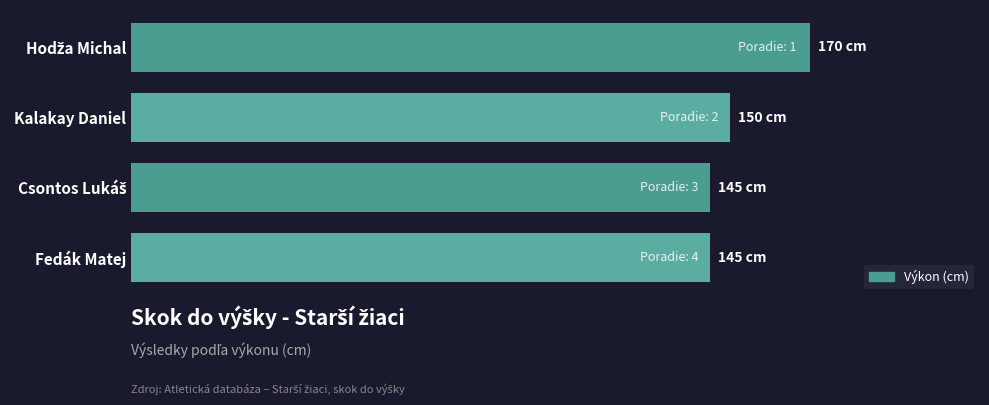

Does the chart contain any negative values?

No